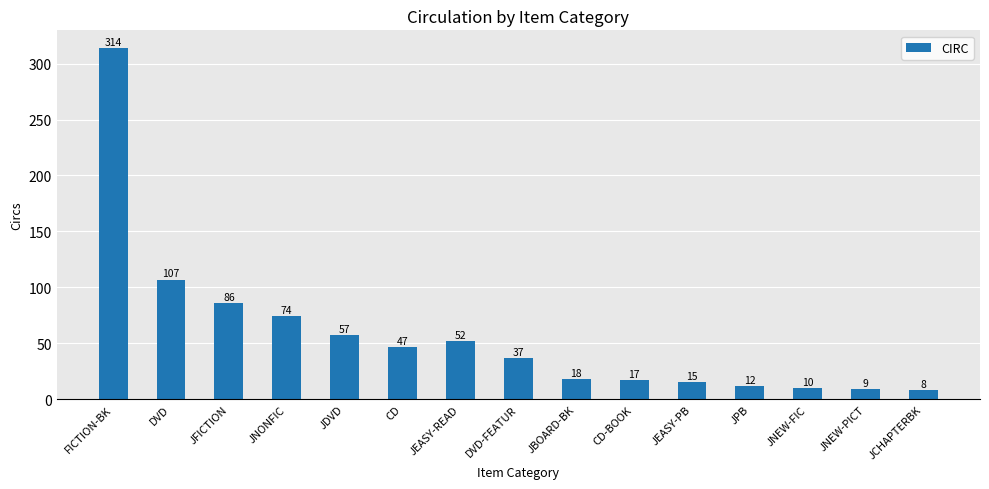

What is the maximum value shown in the chart?

314